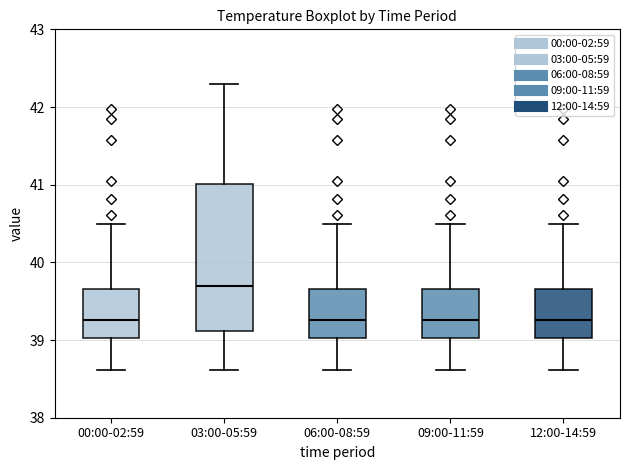

Where does the lower whisker of the box for 09:00-11:59 end on the y-axis? The values are not printed on the chart, so give them approximately, as read against the axis.

38.6